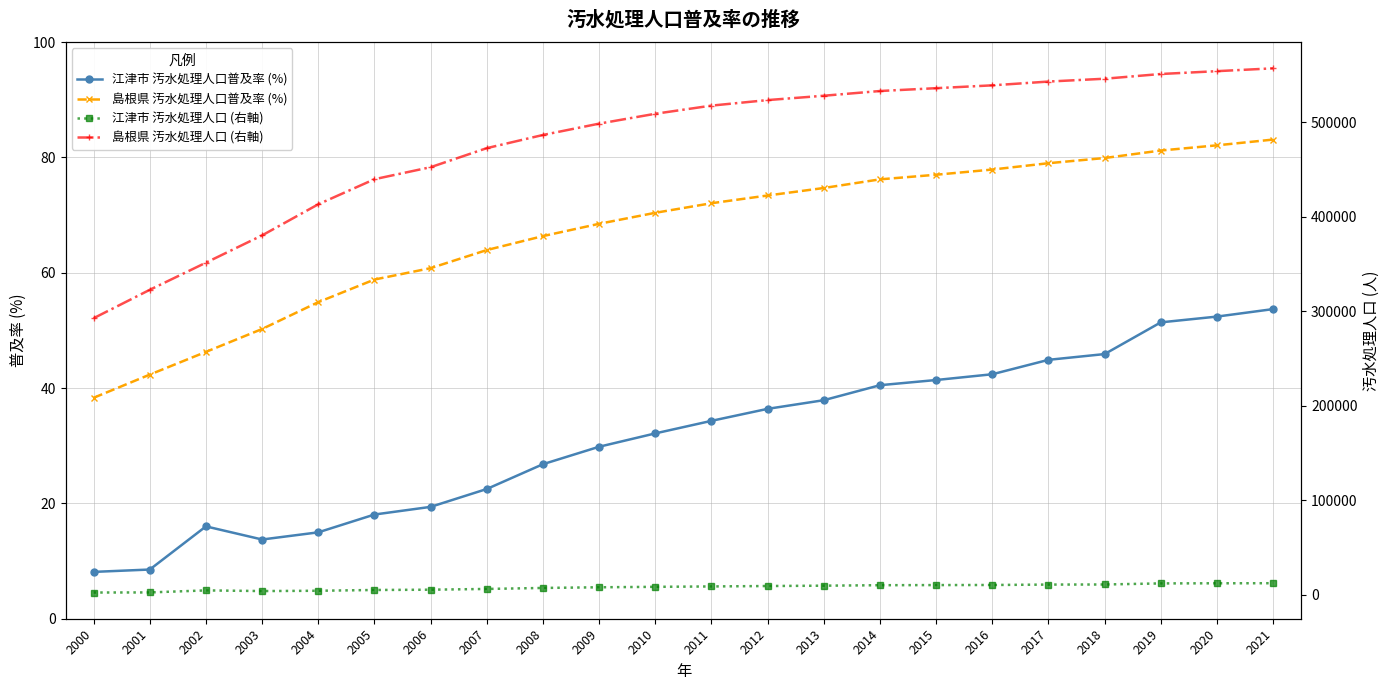

Reading left to right, transcribe all the data shown in this chart.

江津市 汚水処理人口普及率 (%): 8.1	8.5	16.0	13.7	15.0	18.1	19.4	22.5	26.8	29.8	32.1	34.3	36.4	37.9	40.5	41.4	42.4	44.9	45.9	51.4	52.4	53.7
島根県 汚水処理人口普及率 (%): 38.3	42.3	46.3	50.2	54.9	58.8	60.8	63.9	66.4	68.5	70.4	72.1	73.4	74.7	76.2	77.0	77.9	79.0	79.9	81.2	82.1	83.1
江津市 汚水処理人口 (右軸): 2418.0	2515.0	4662.0	3967.0	4281.0	5095.0	5398.0	6198.0	7253.0	7959.0	8435.0	8853.0	9295.0	9651.0	10151.0	10298.0	10385.0	10824.0	10907.0	12062.0	12183.0	12262.0
島根県 汚水処理人口 (右軸): 292628.0	322674.0	351401.0	380272.0	413165.0	439689.0	452414.0	472557.0	486495.0	498482.0	508934.0	517549.0	523405.0	528000.0	533000.0	536000.0	539000.0	543000.0	546000.0	551000.0	554000.0	557000.0